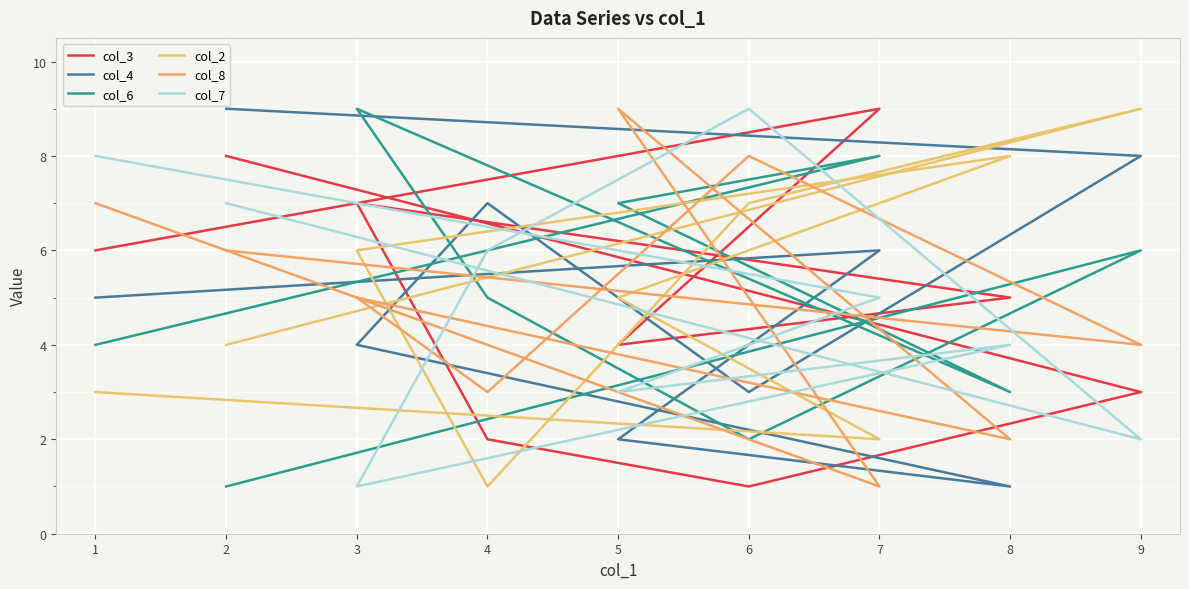

What is the maximum value shown in the chart?

9